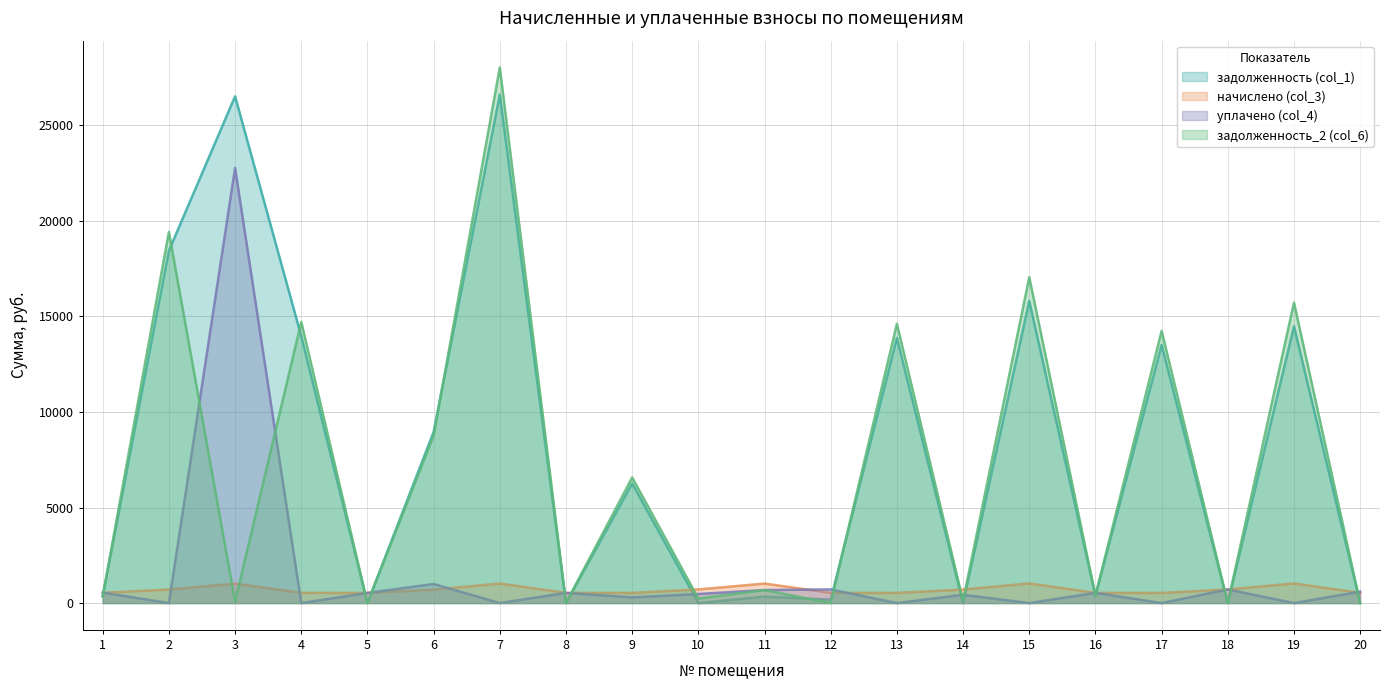

True or false: уплачено (col_4) and начислено (col_3) cross at least once.

True